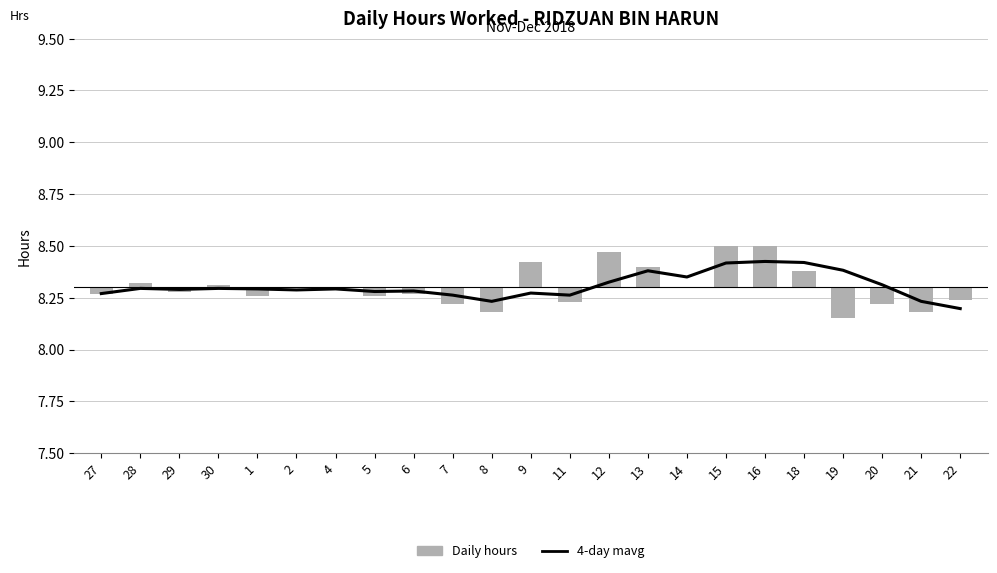

At how many categories does at least one series exceed 1?

23